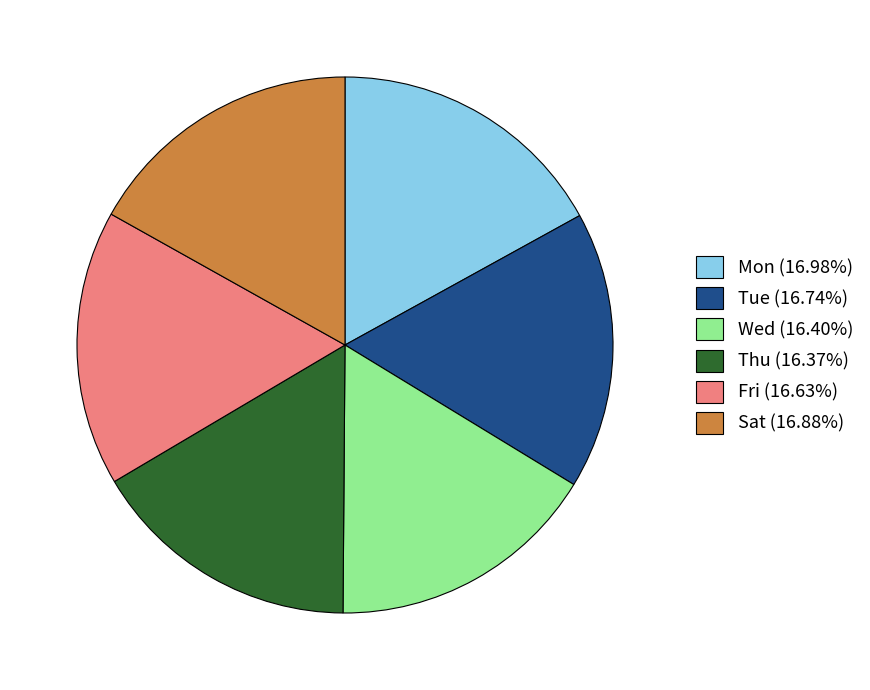

Approximately how many times larger is the value at Fri (16.63%) compared to Sat (16.88%)?

1.0